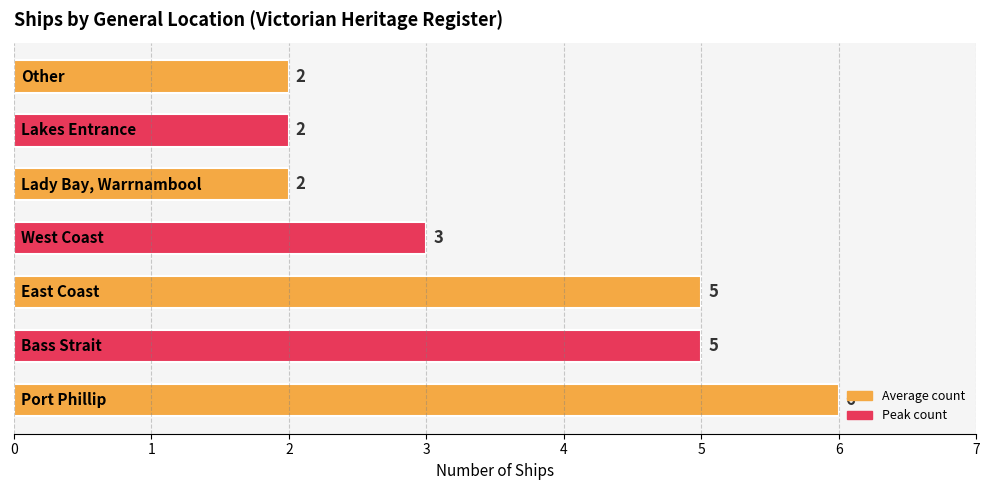

What is the sum of all values?

25